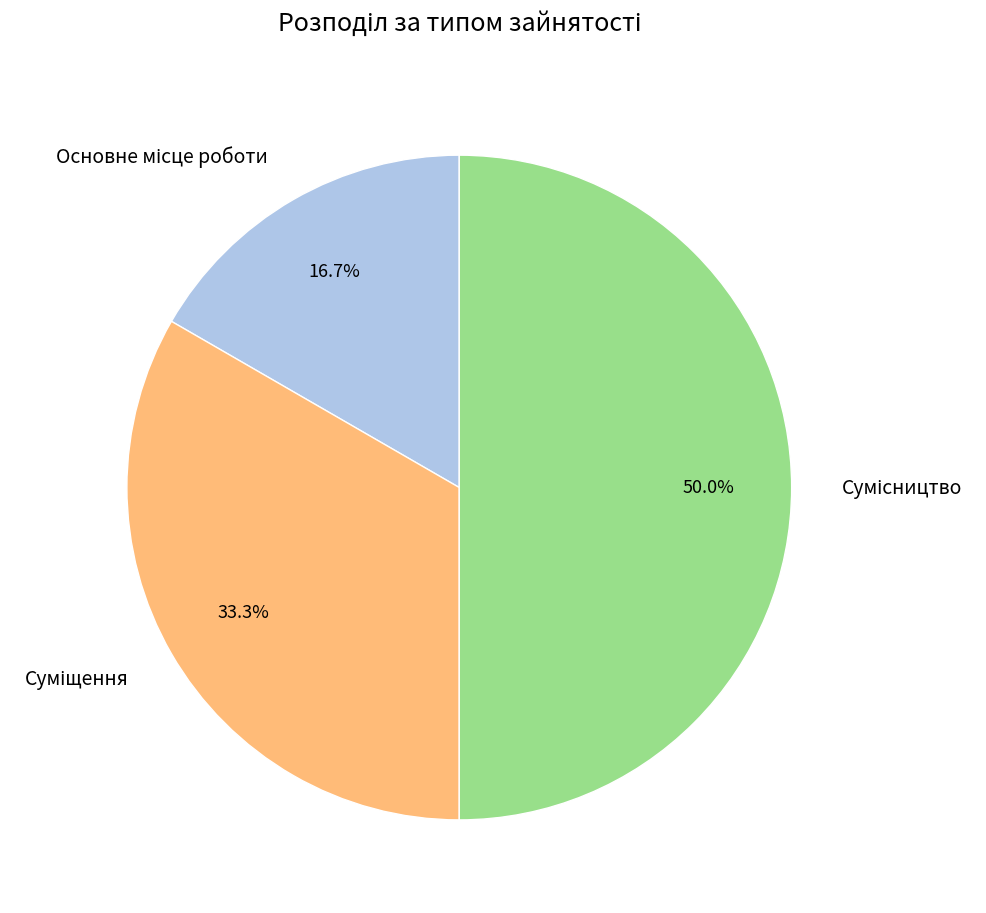

How many slices are in this pie chart?

3